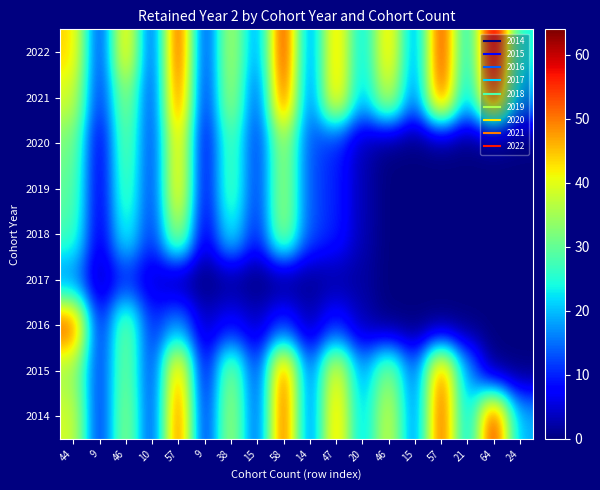

How many distinct data groups are displayed?

9